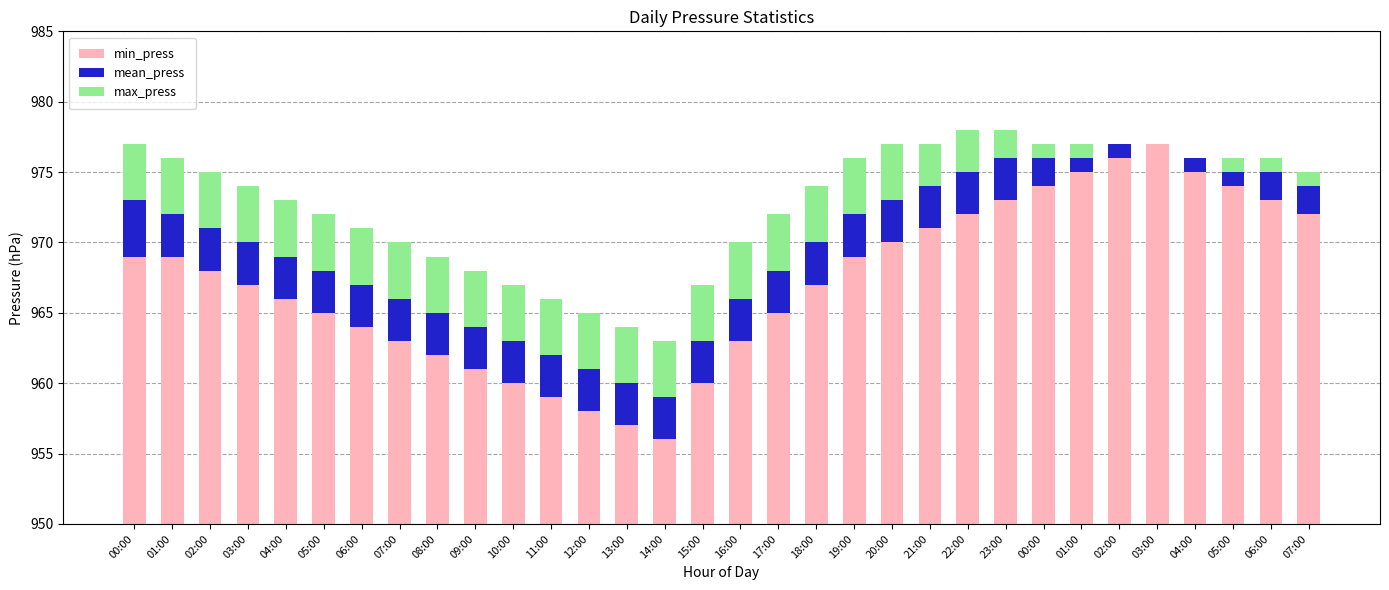

Does the chart contain any negative values?

No